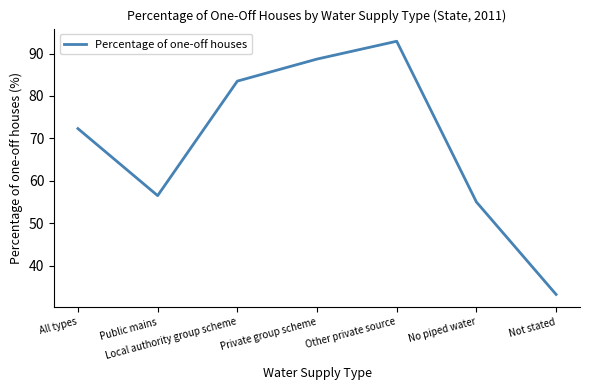

Is it true that the value at No piped water is 55.0?

True